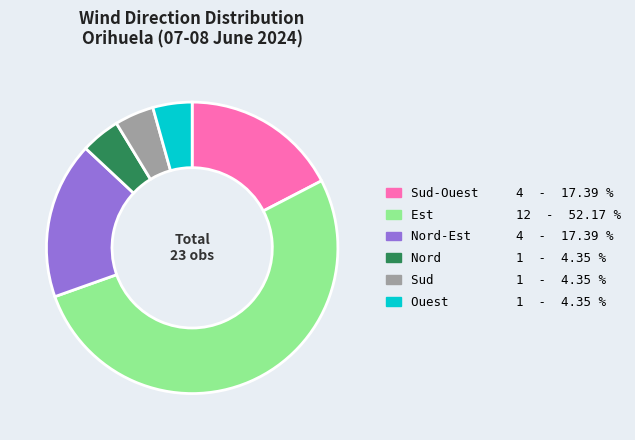

Which slice represents more than half of the pie?

Est 12 - 52.17 %